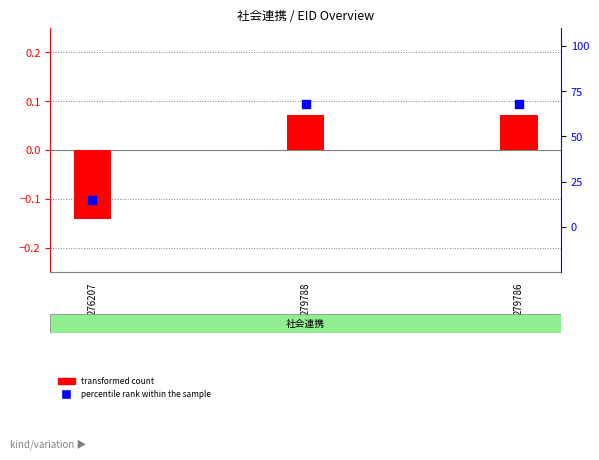

Which series contains the lowest Y value?

transformed count